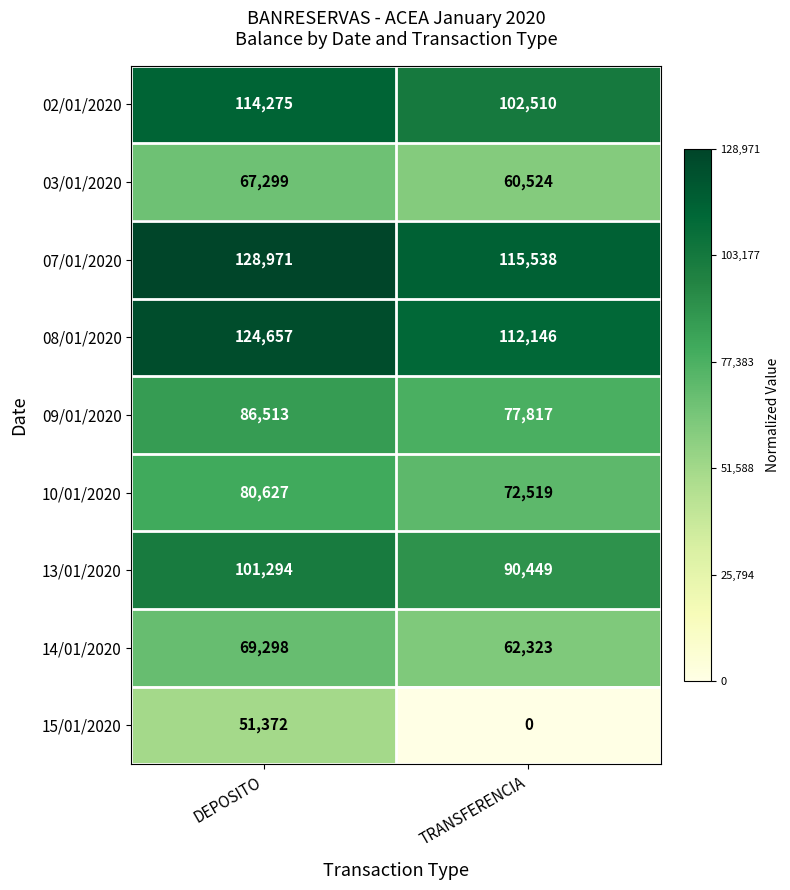

What is the average value of the 09/01/2020 series?

82165